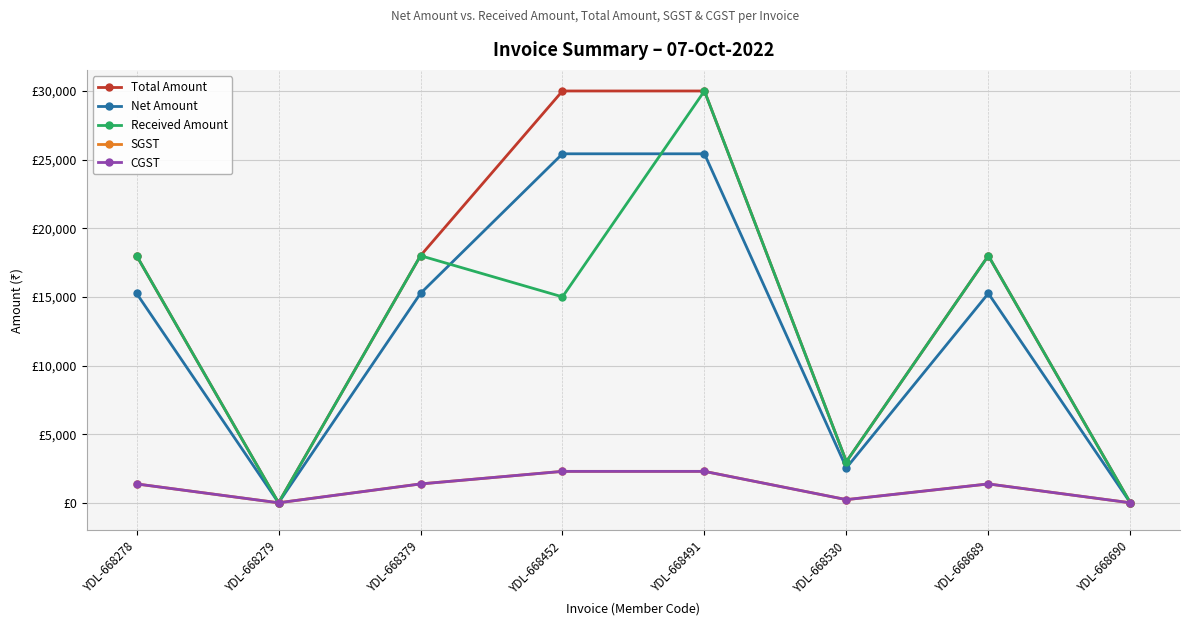

Is this an area chart (filled region under the line)?

No